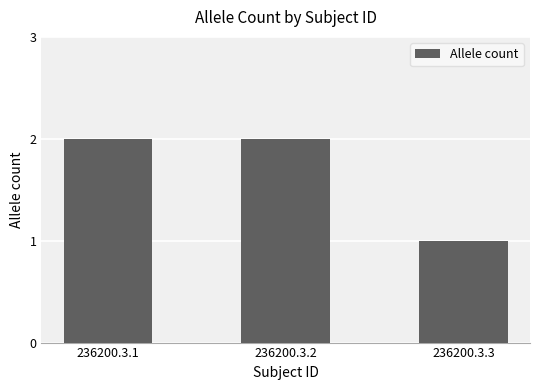

Reading right to left, extract all data points from this chart.

236200.3.3=1	236200.3.2=2	236200.3.1=2